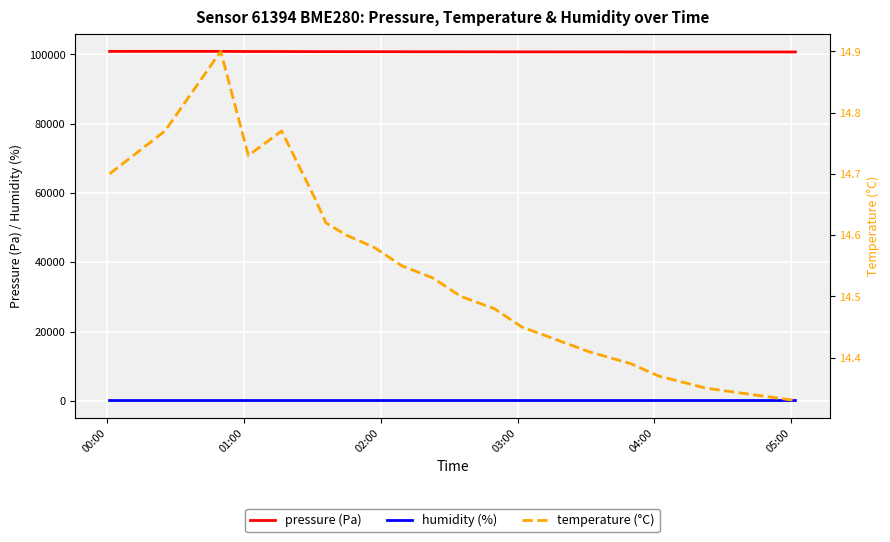

Is this an area chart (filled region under the line)?

No